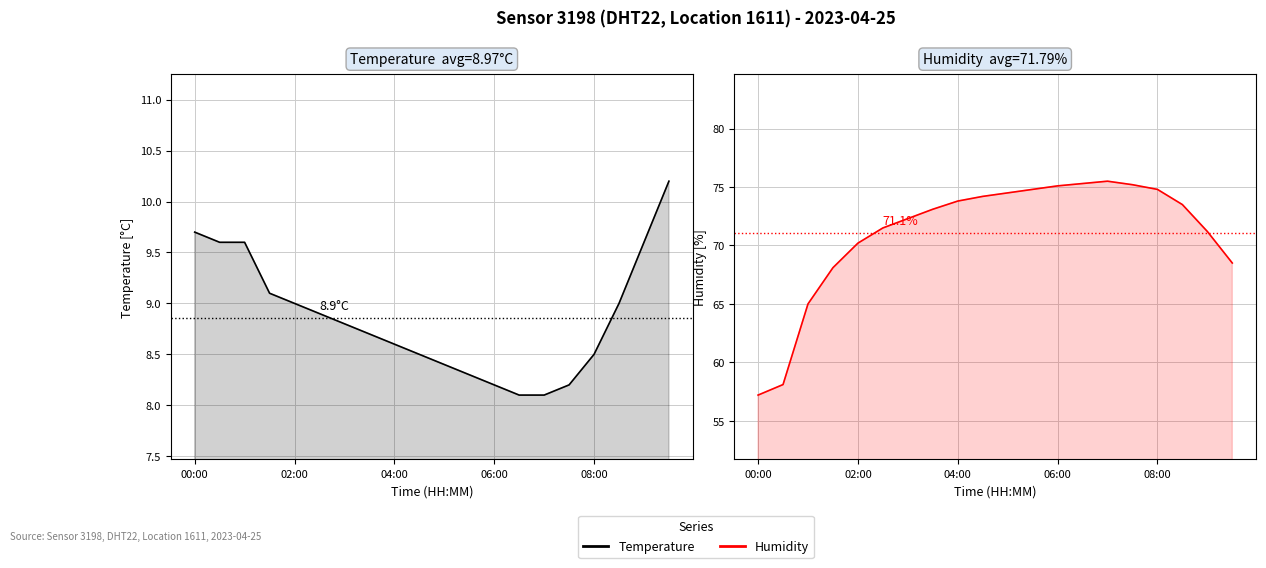

What is the sum of the temperature values at 05:30 and 03:00?

17.1